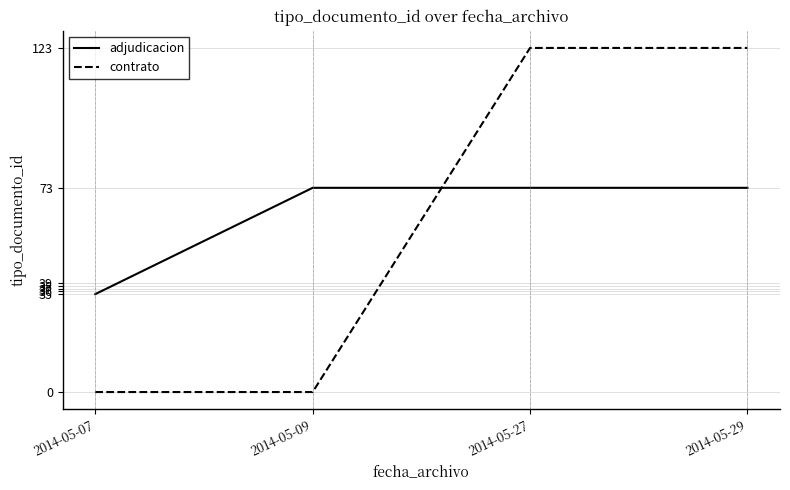

True or false: adjudicacion has more than 1 points higher than both neighbors.

False